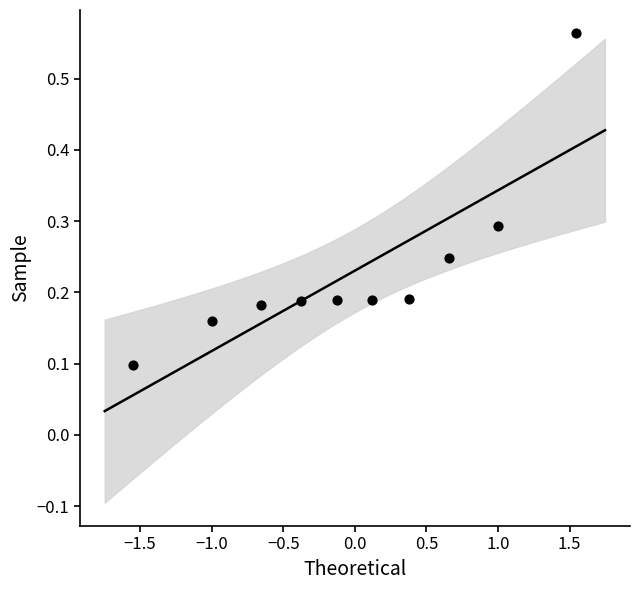

What is the range of Y values (max minus min)?

0.5